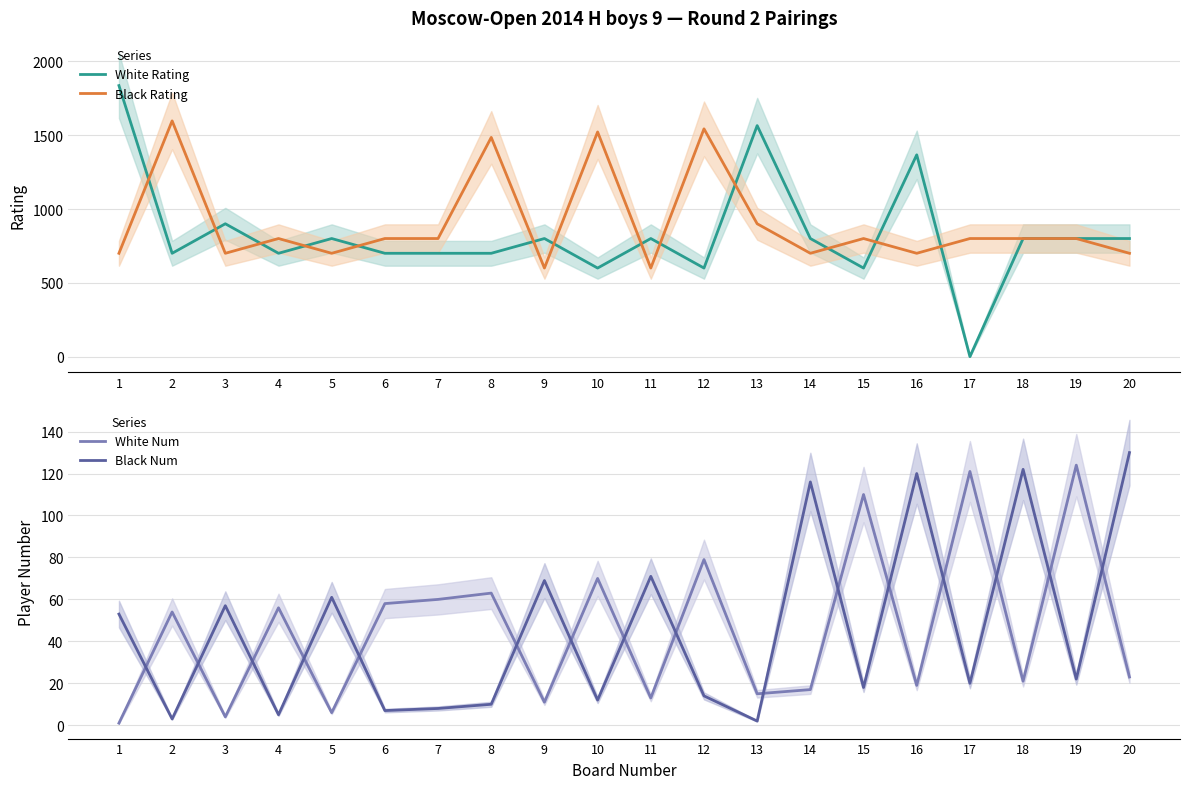

What are all the series names shown in the legend?

White Rating, Black Rating, White Num, Black Num